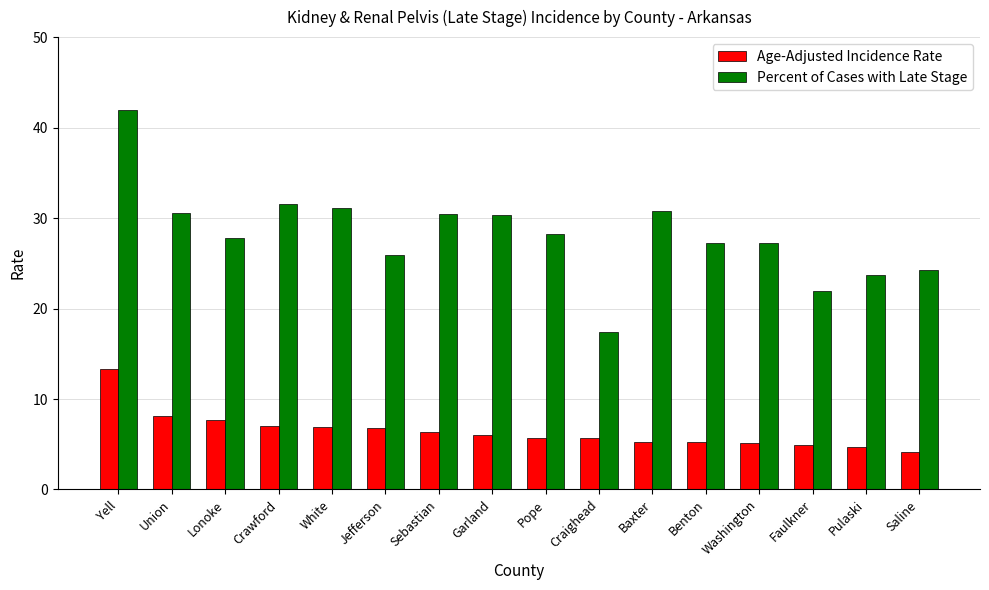

Which category has the lowest value in the Percent of Cases with Late Stage series?

Craighead